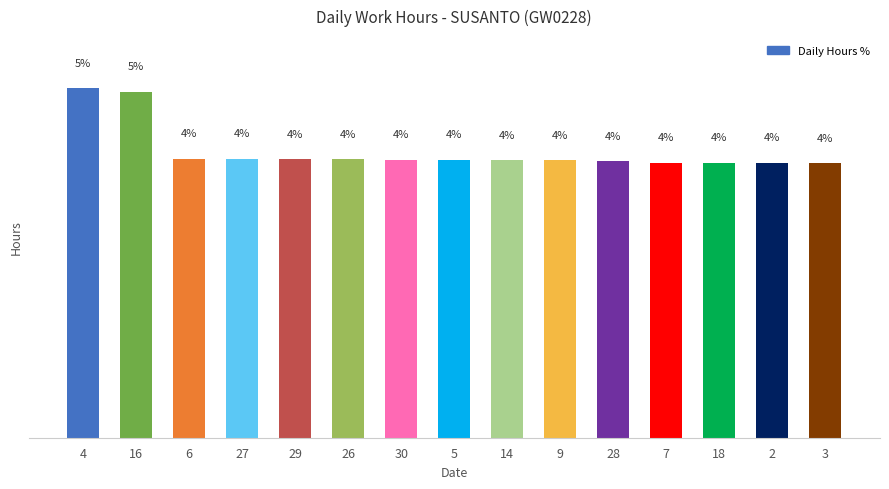

Rank the categories by value from highest to lowest.

4, 16, 6, 27, 29, 26, 30, 5, 14, 9, 28, 7, 18, 2, 3